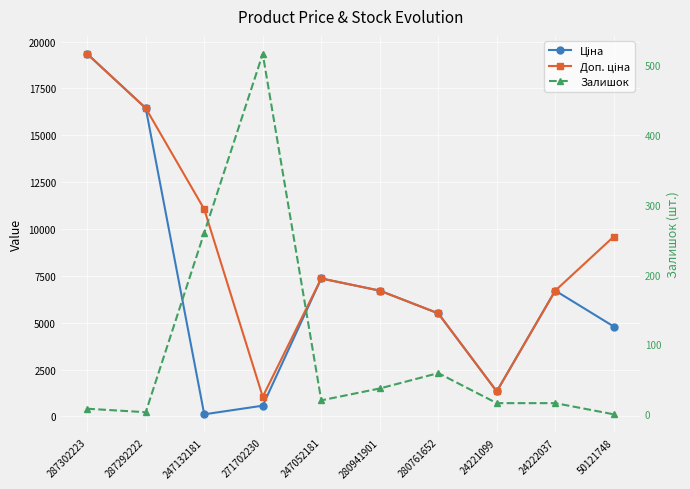

True or false: Доп. ціна and Ціна cross at least once.

False